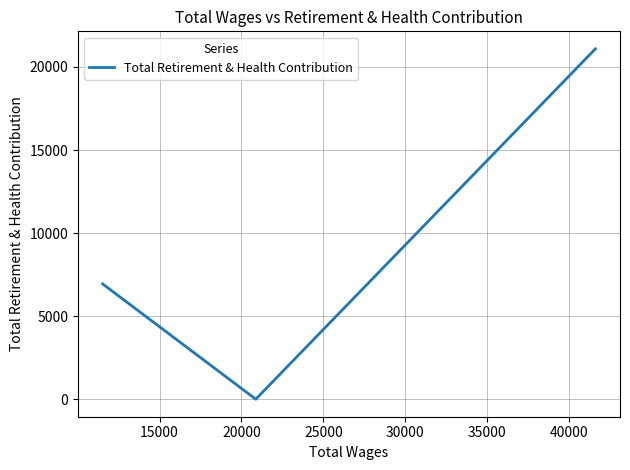

Reading left to right, list all the values displayed in this chart.

6939	0	21091